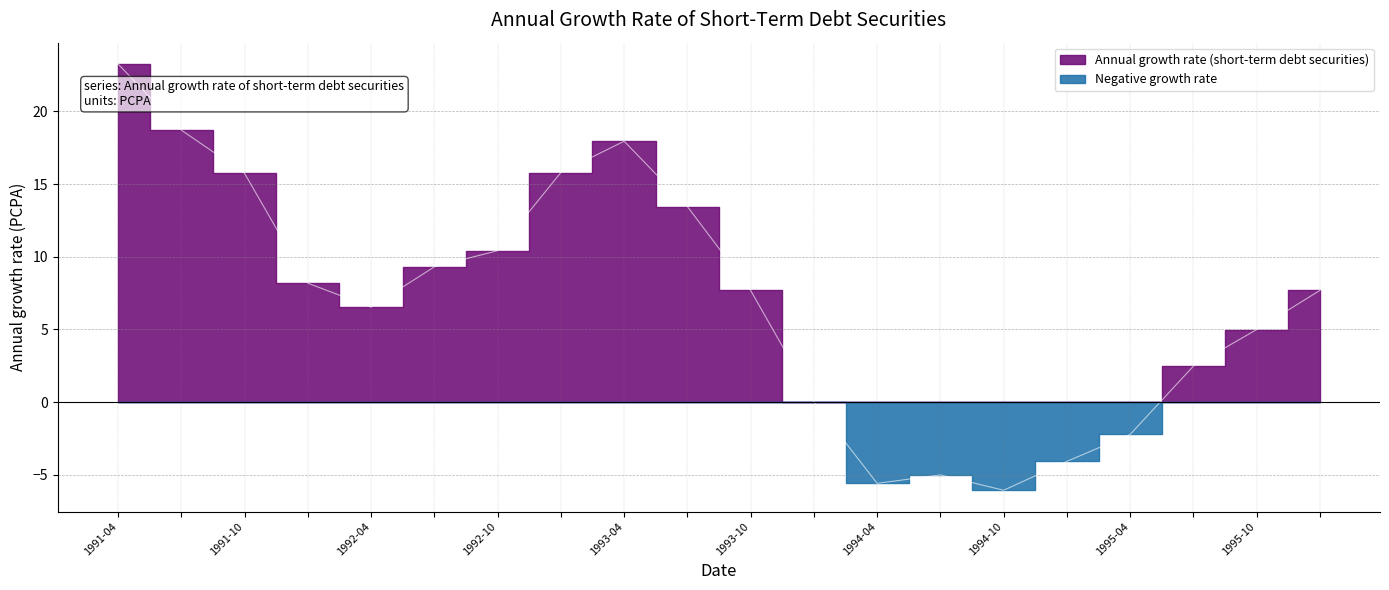

True or false: there are more than 0 points higher than both neighbors.

True